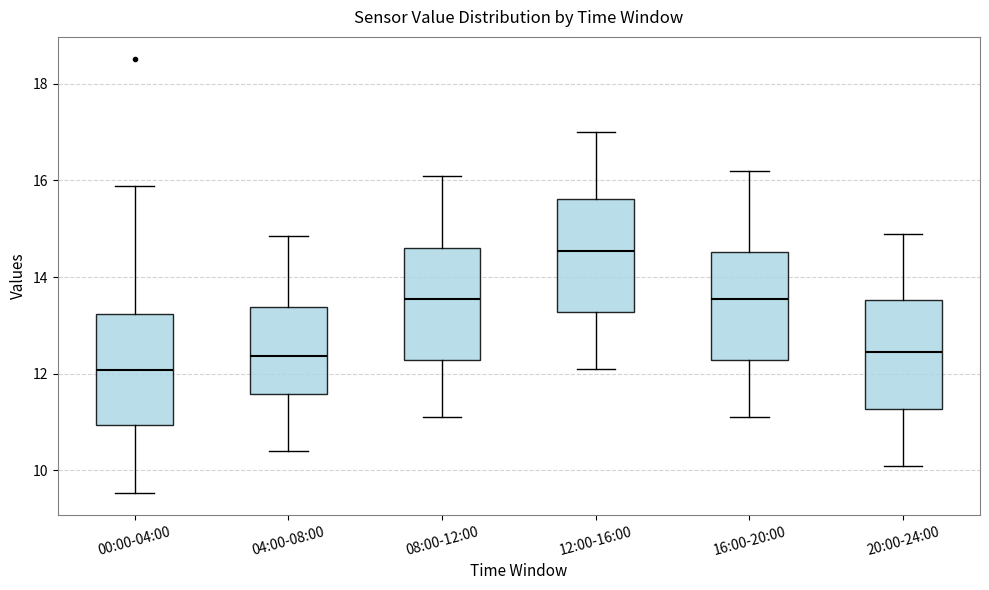

Reading left to right, transcribe this box plot: for each box, give where its median line is, the range the box spans, and where its two whiskers end, as read against the y-axis. The values are not printed on the chart, so give them approximately, as read against the axis.

00:00-04:00: median 12.0, box 11.0 to 13.2, whiskers 9.6 to 15.8
04:00-08:00: median 12.4, box 11.6 to 13.4, whiskers 10.4 to 14.8
08:00-12:00: median 13.6, box 12.2 to 14.6, whiskers 11.2 to 16.2
12:00-16:00: median 14.6, box 13.2 to 15.6, whiskers 12.2 to 17.0
16:00-20:00: median 13.6, box 12.2 to 14.6, whiskers 11.2 to 16.2
20:00-24:00: median 12.4, box 11.2 to 13.6, whiskers 10.2 to 15.0